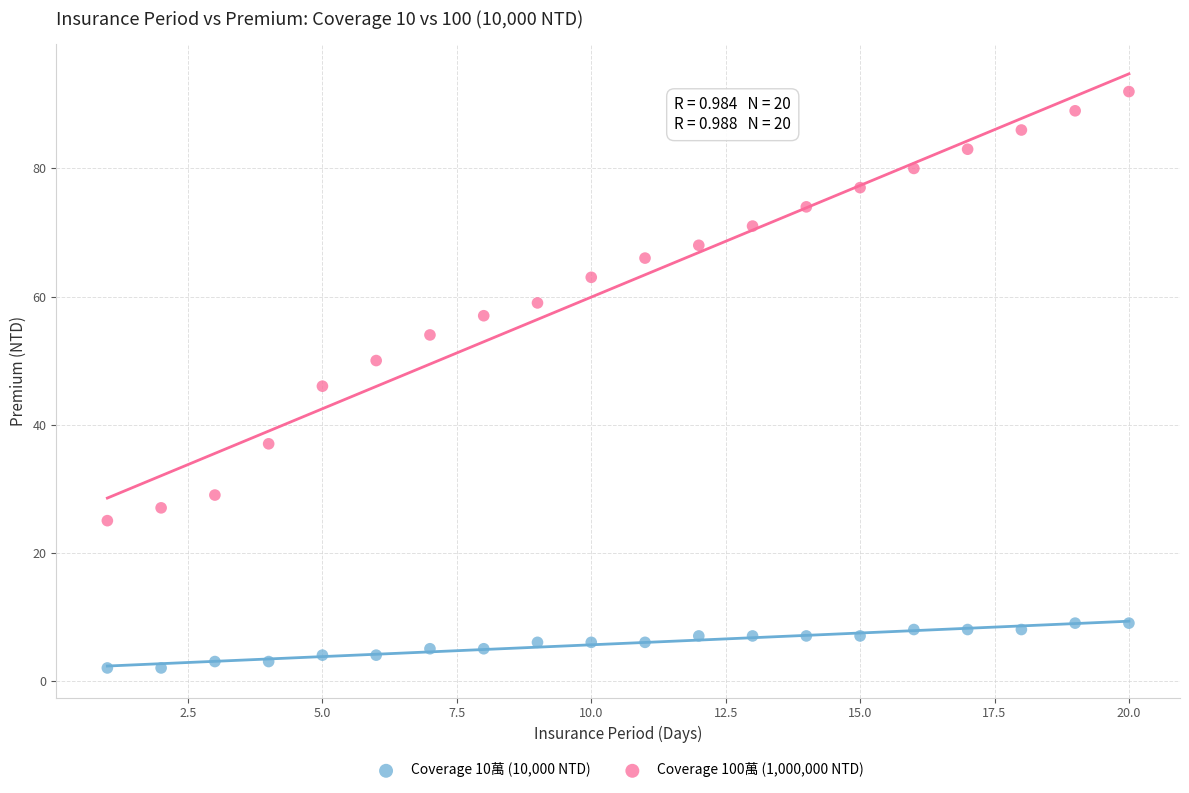

Across all data points, what is the range of Y values (max minus min)?

90